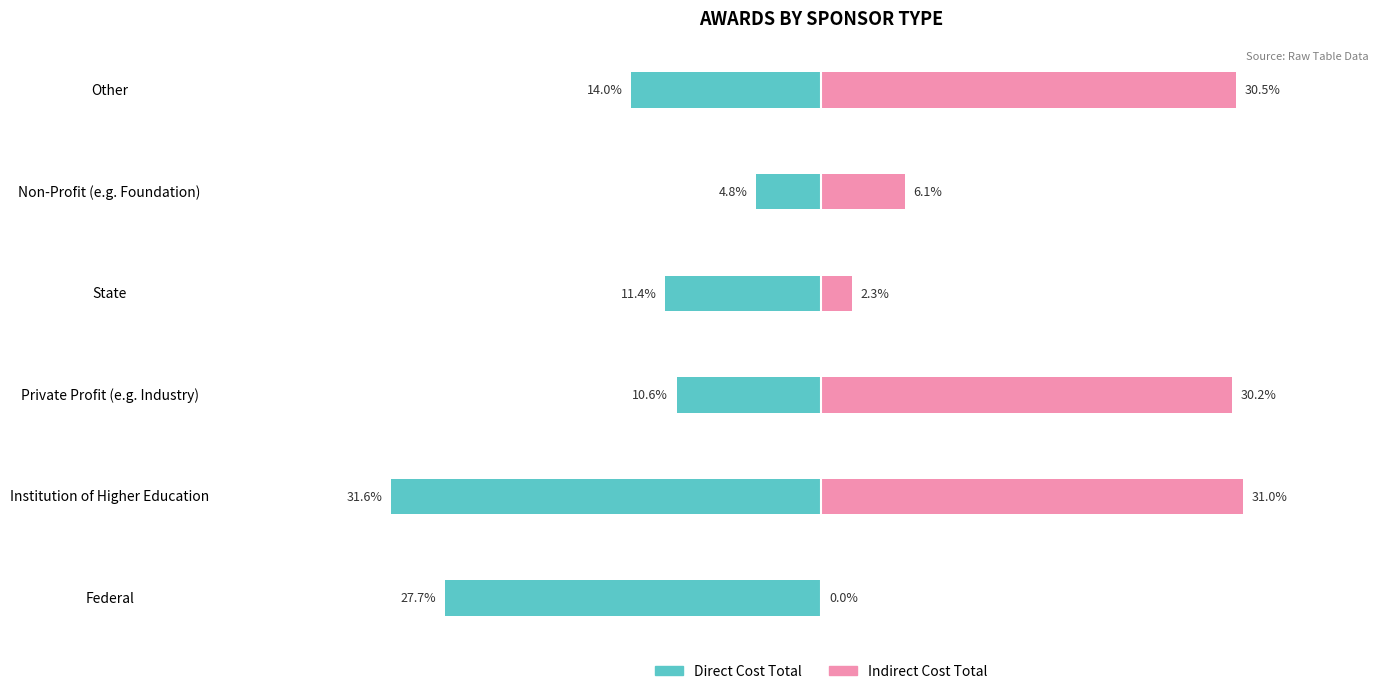

Which series has the largest total across all categories?

Indirect Cost Total